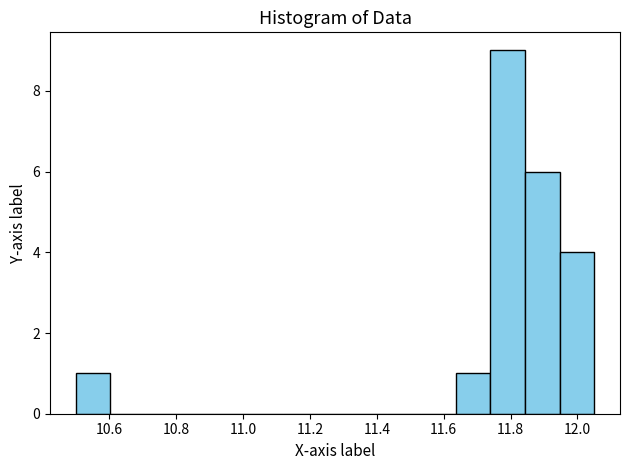

How tall is the bar that spans 11.64 to 11.74 on the x-axis? Neither the bar edges nor the heights are printed on the chart, so give them approximately, as read against the axes.

1